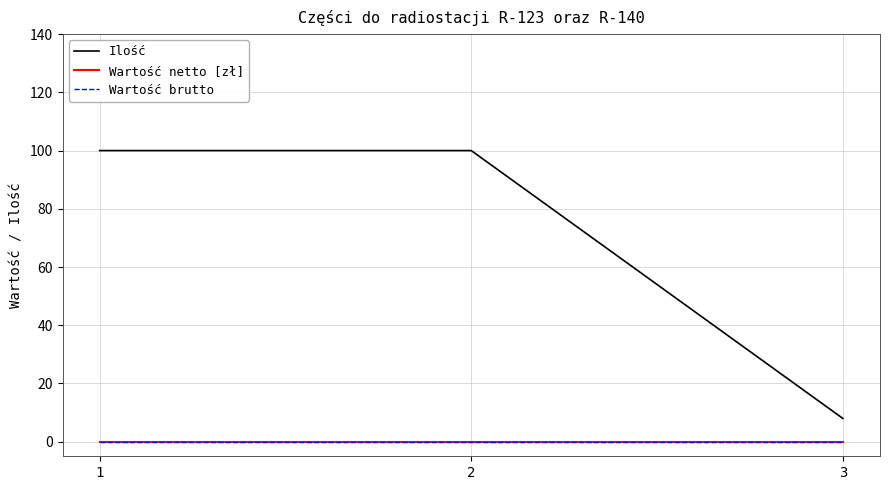

Which series has the widest spread of values?

Ilość